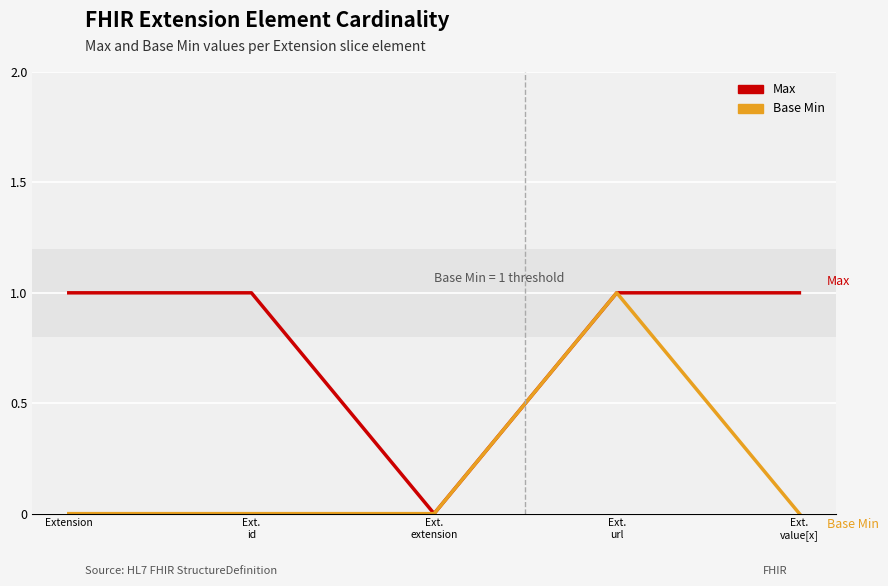

Which series has the largest total across all categories?

Max